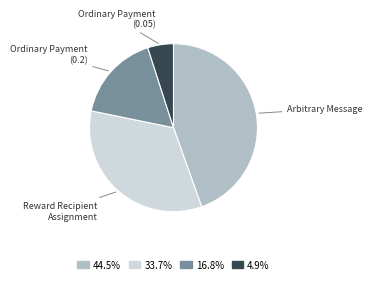

Is Ordinary Payment (0.05) the majority of the pie?

No